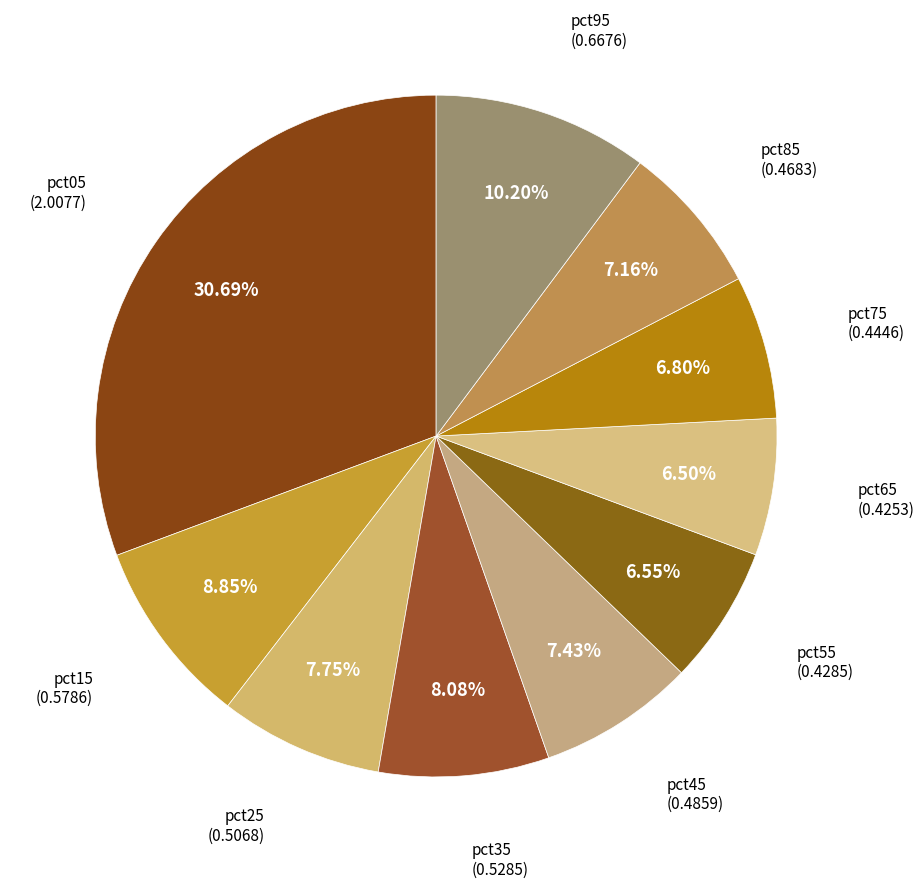

How many segments does this pie chart have?

10